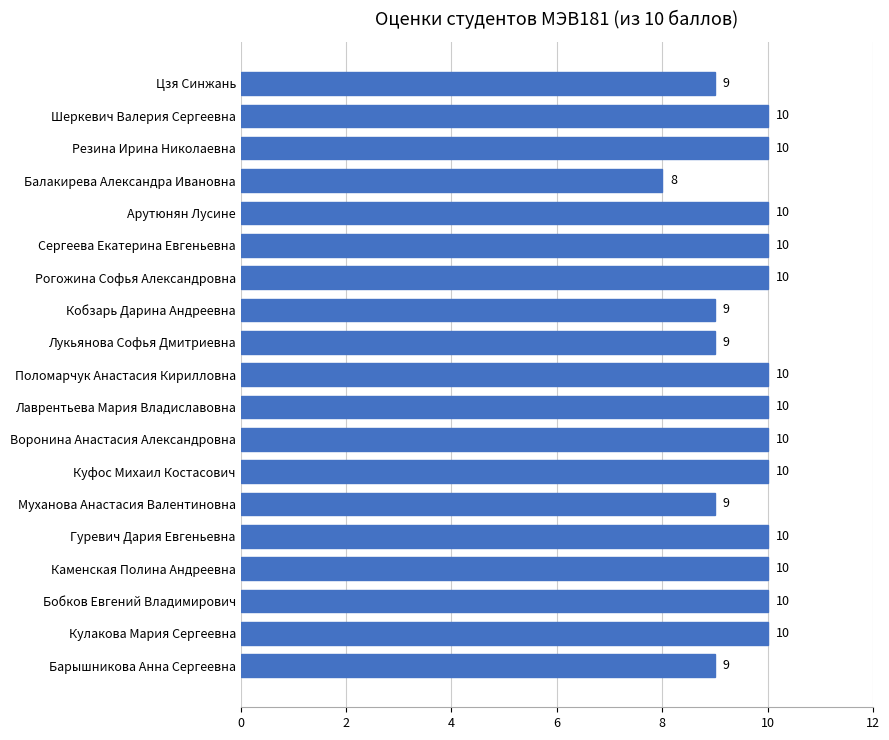

What position from the top is Балакирева Александра Ивановна?

4